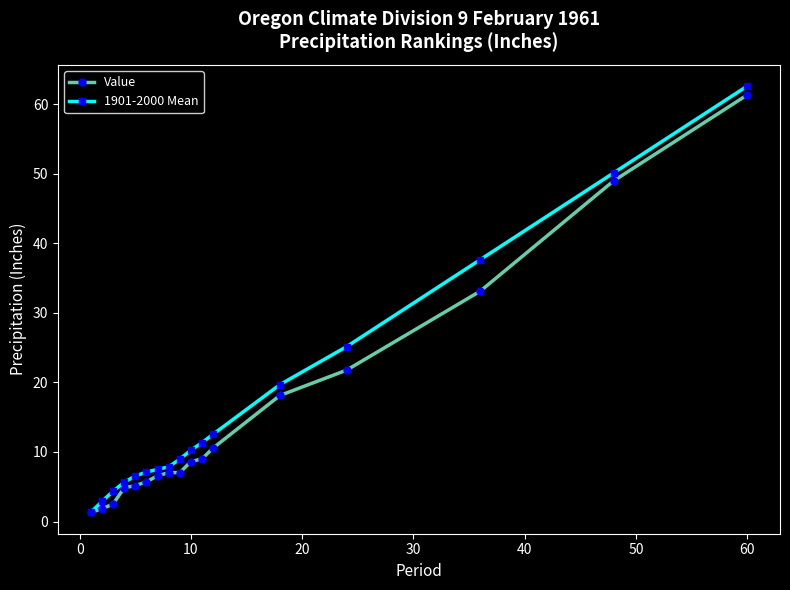

What is the value of the 1901-2000 Mean point at the 12th from the left?

12.6